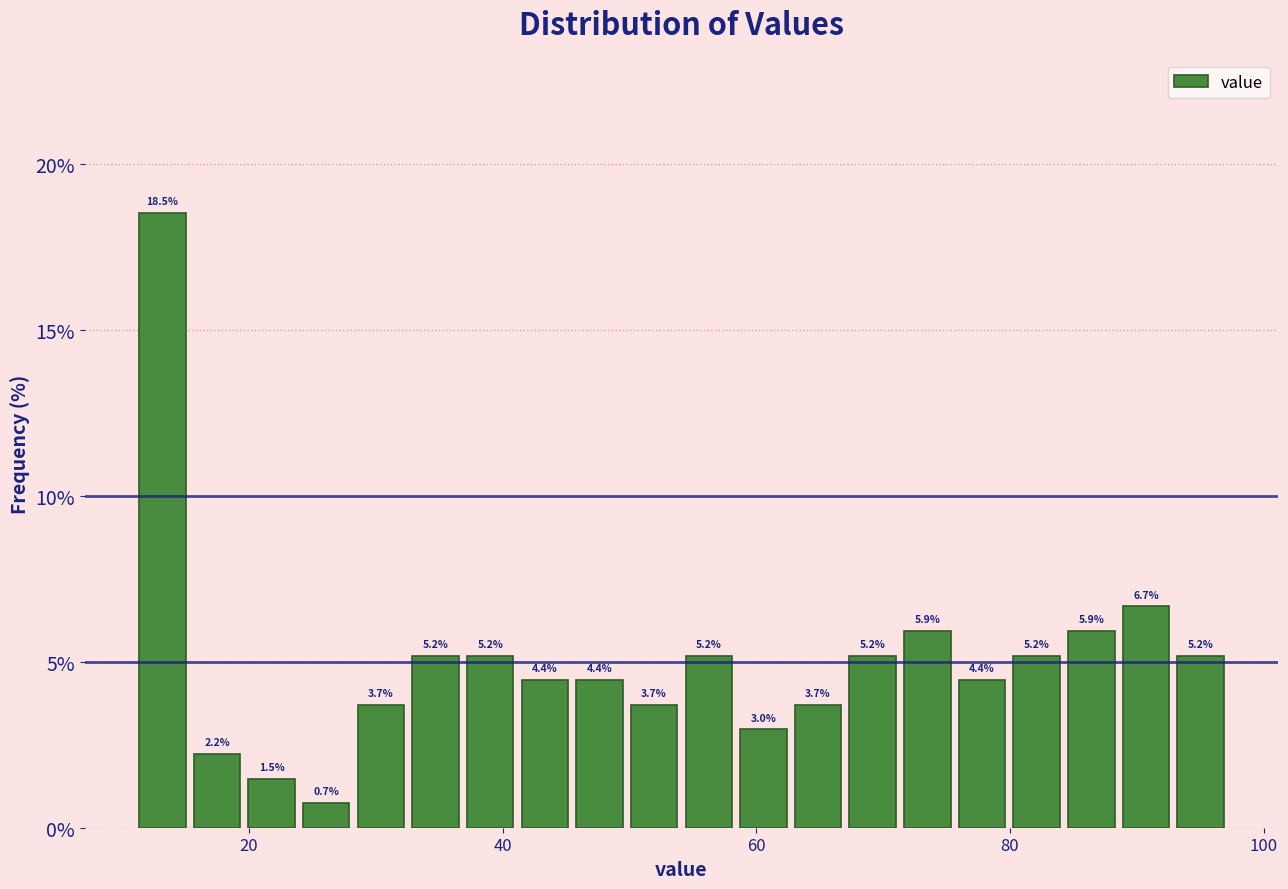

Around what value on the x-axis is the tallest bar? Give the approximate position of its centre, as read against the axis.

14